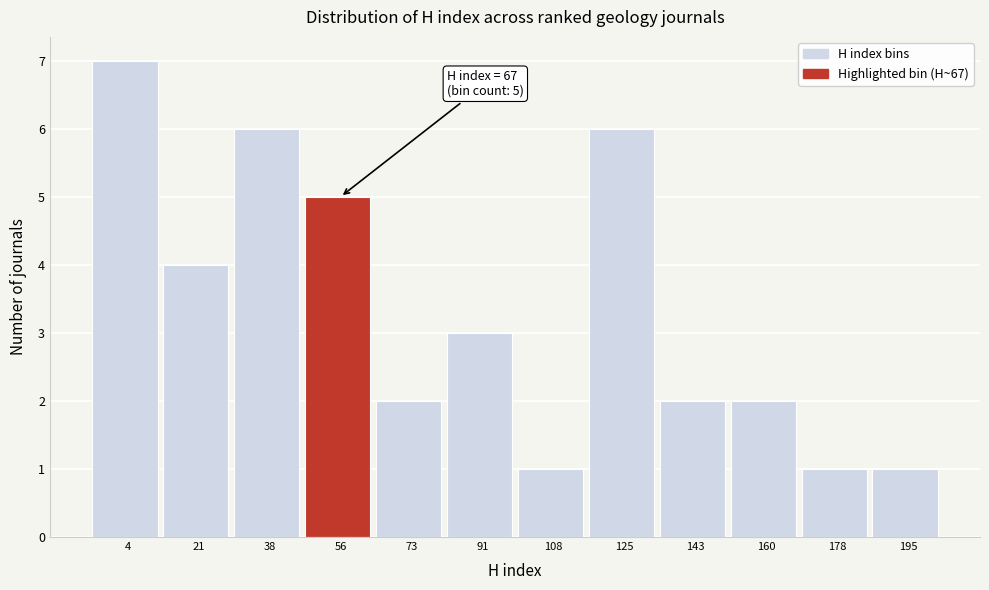

Reading left to right, what are all the values shown in this chart?

4=7	21=4	38=6	56=5	73=2	91=3	108=1	125=6	143=2	160=2	178=1	195=1